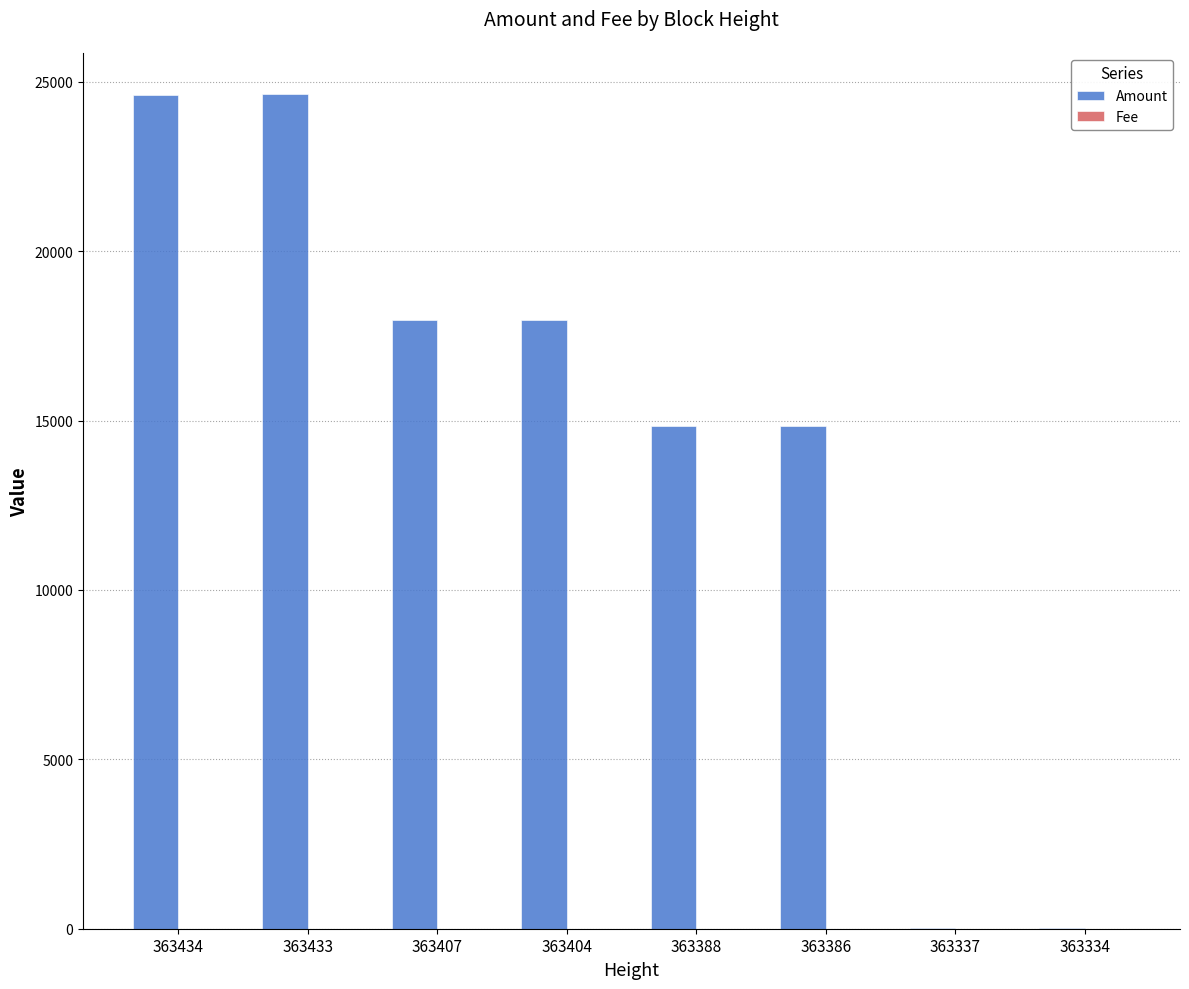

What is the sum of all Amount values?

114861.1